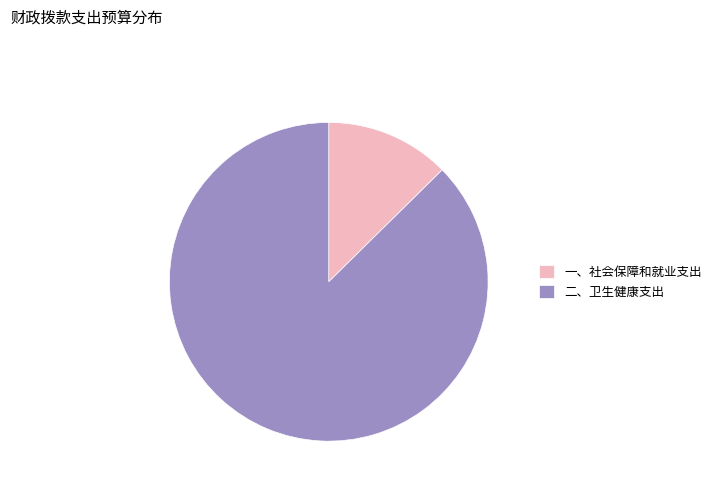

Is it true that 一、社会保障和就业支出 is 13% of the pie?

True